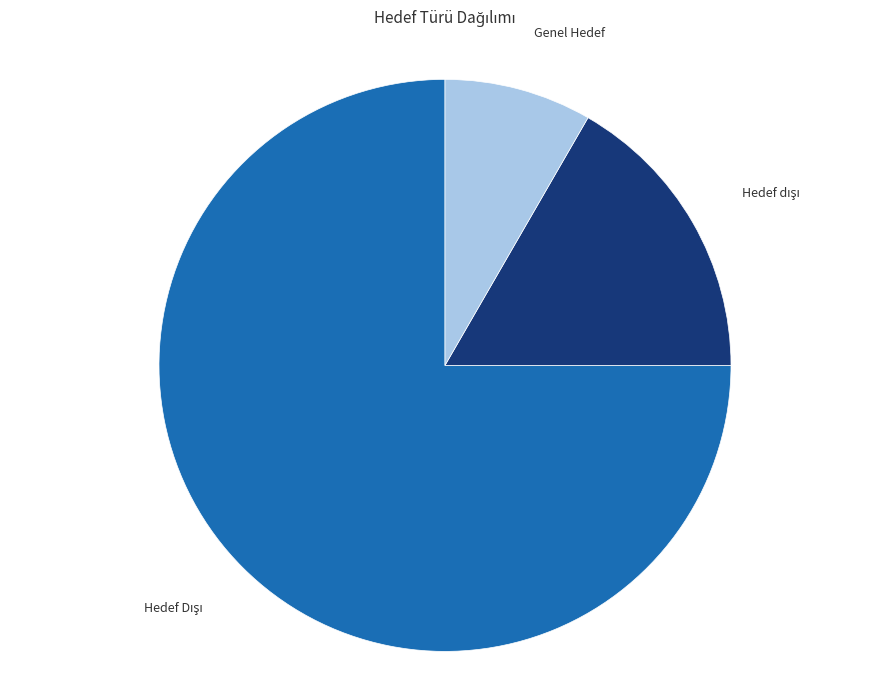

Does Genel Hedef account for over 50% of the chart?

No